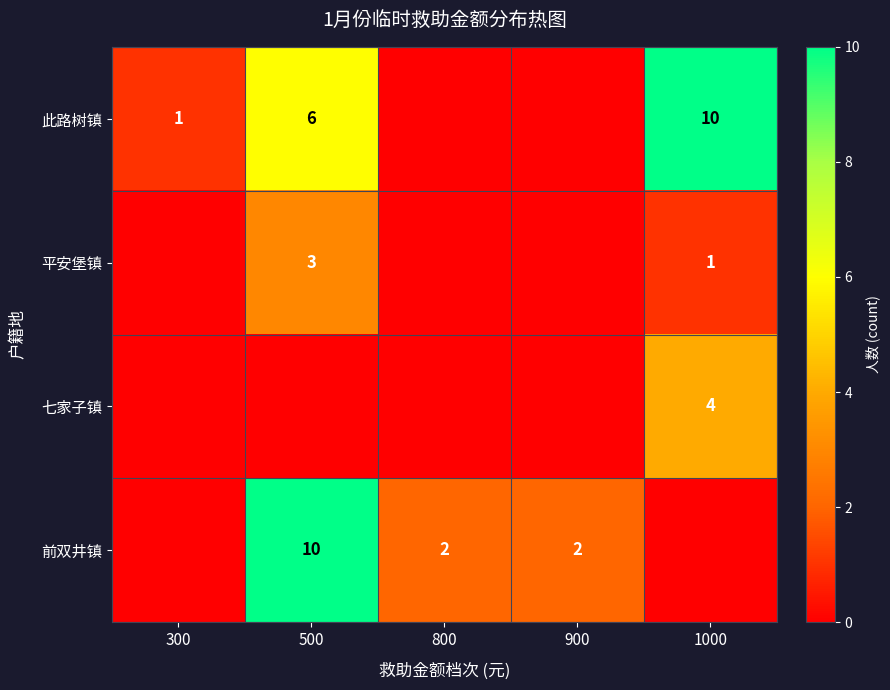

What is the maximum value shown in the chart?

10